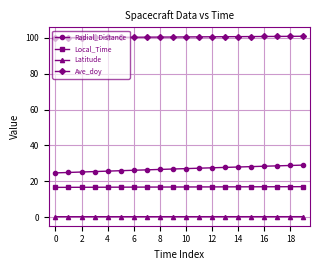

How many categories are shown in the chart?

20